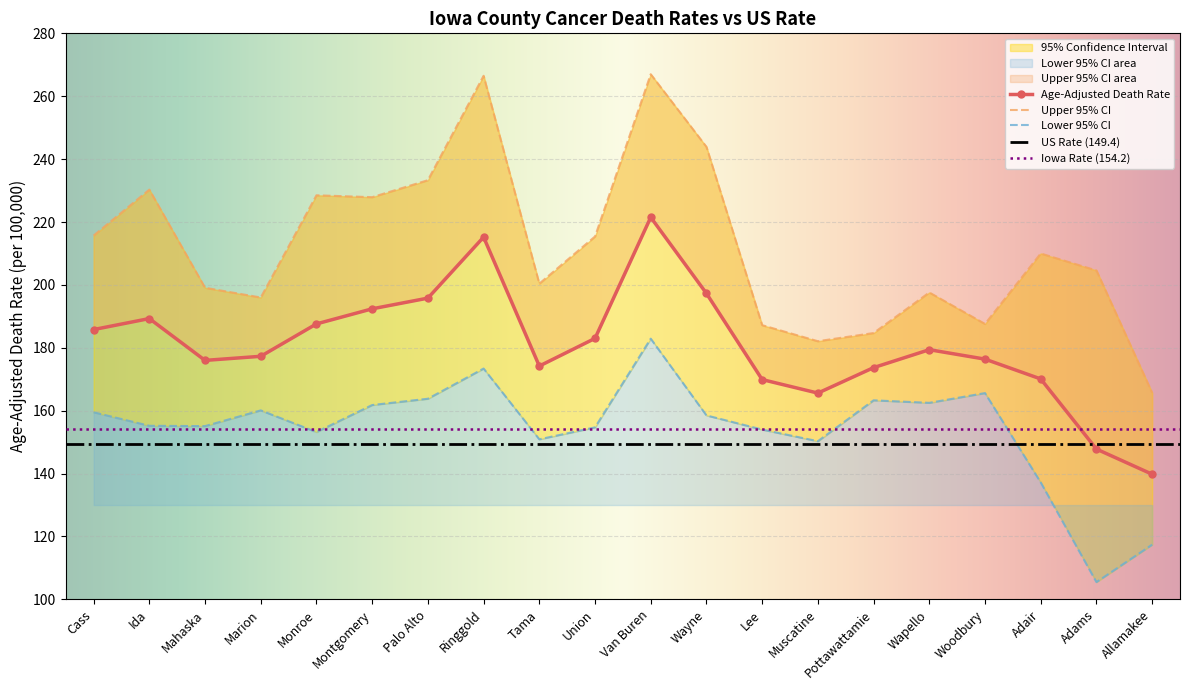

Reading left to right, extract all data points from this chart.

Age-Adjusted Death Rate: 185.8	189.3	176.0	177.3	187.6	192.4	195.8	215.2	174.2	183.0	221.5	197.3	169.9	165.6	173.7	179.4	176.4	170.1	147.8	139.8
Upper 95% CI: 215.7	230.3	199.1	196.0	228.5	227.9	233.3	266.5	200.4	215.4	267.0	243.9	187.2	182.1	184.7	197.6	187.6	210.0	204.6	165.7
Lower 95% CI: 159.5	155.2	155.1	160.1	153.2	161.8	163.8	173.4	150.9	154.7	182.9	158.5	154.0	150.3	163.3	162.5	165.6	137.2	105.5	117.4